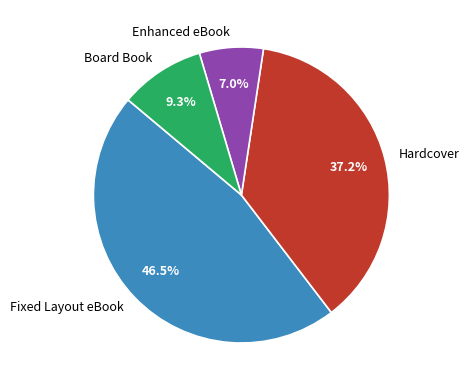

What percentage do Hardcover and Board Book together represent?

46.5%